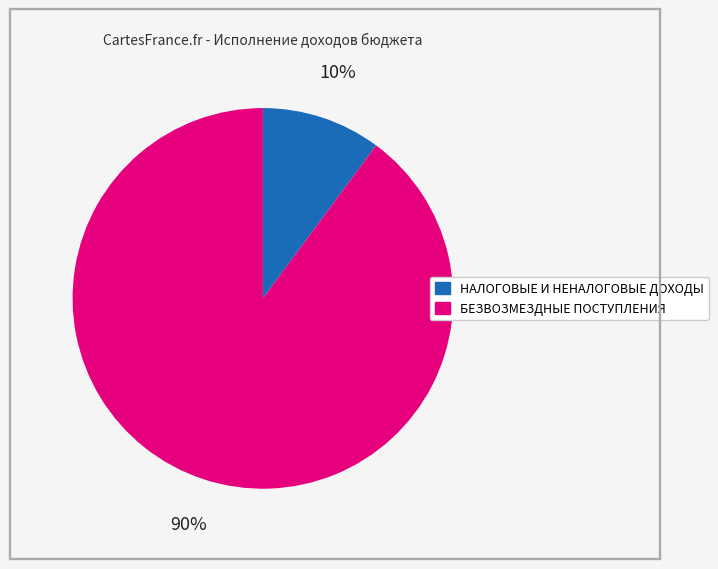

What percentage is the НАЛОГОВЫЕ И НЕНАЛОГОВЫЕ ДОХОДЫ slice, to the nearest percent?

10%